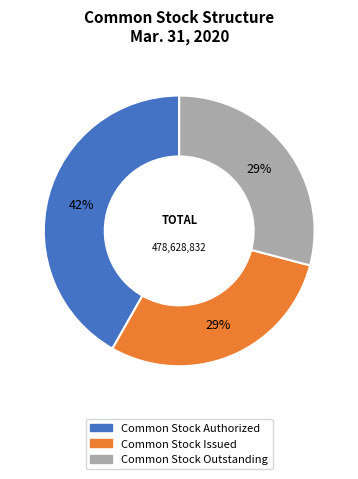

To the nearest percent, what is the combined percentage of Common Stock Issued and Common Stock Outstanding?

58%